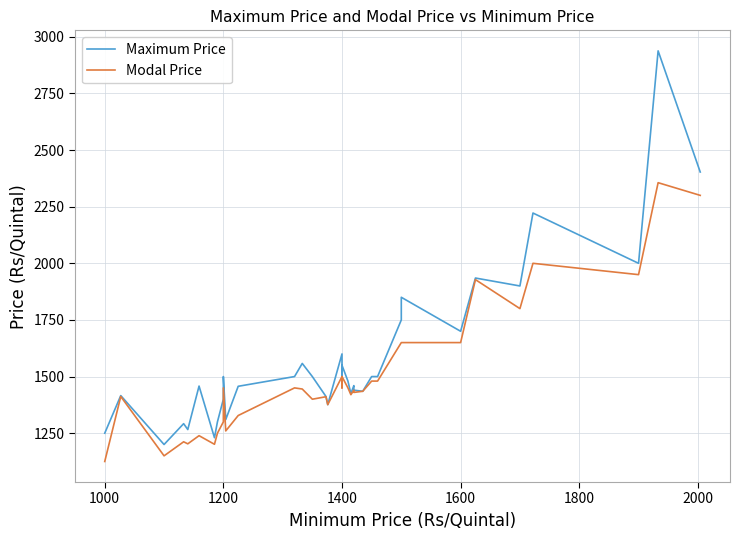

What is the greatest value displayed?

2938